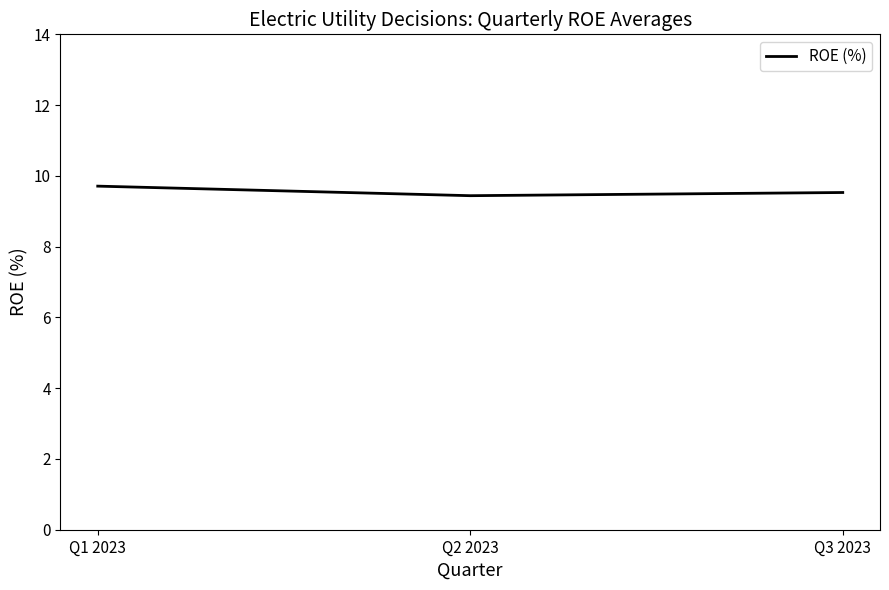

Approximately how many times larger is the value at Q2 2023 compared to Q3 2023?

1.0